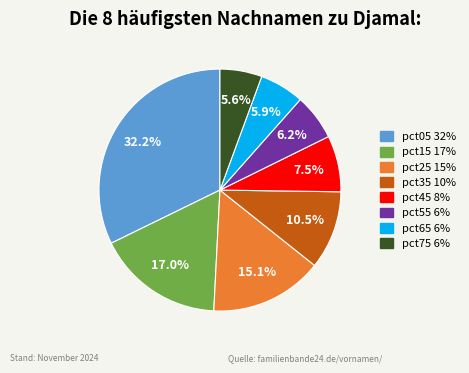

What is the total percentage of pct55 and pct75?

11.8%